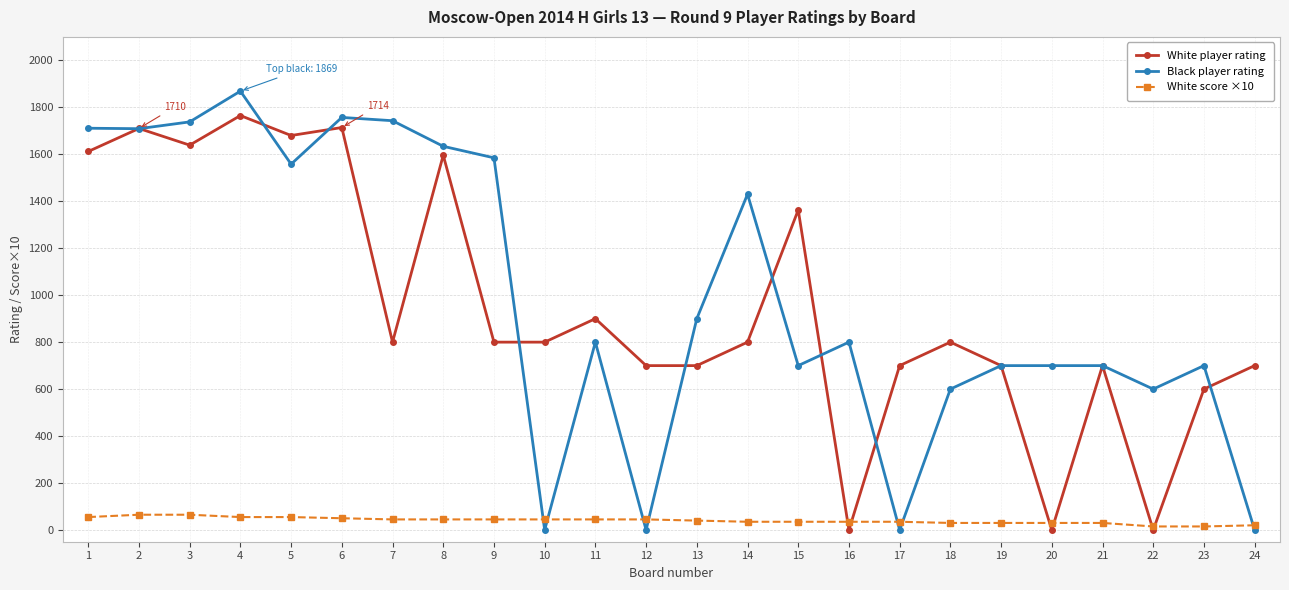

How many interior local peaks does the White player rating series have?

8